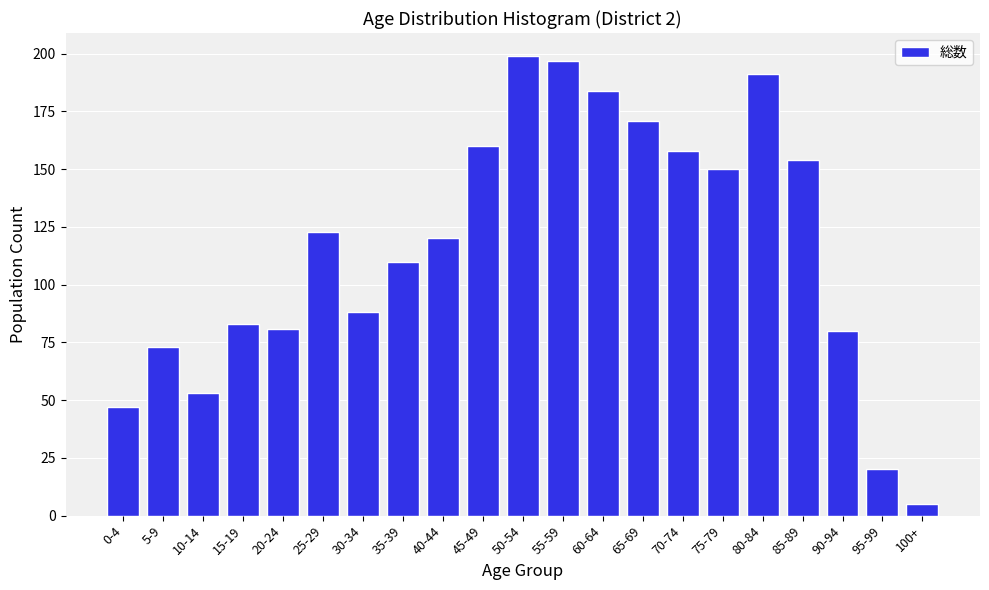

Reading left to right, list all the values displayed in this chart.

47	73	53	83	81	123	88	110	120	160	199	197	184	171	158	150	191	154	80	20	5